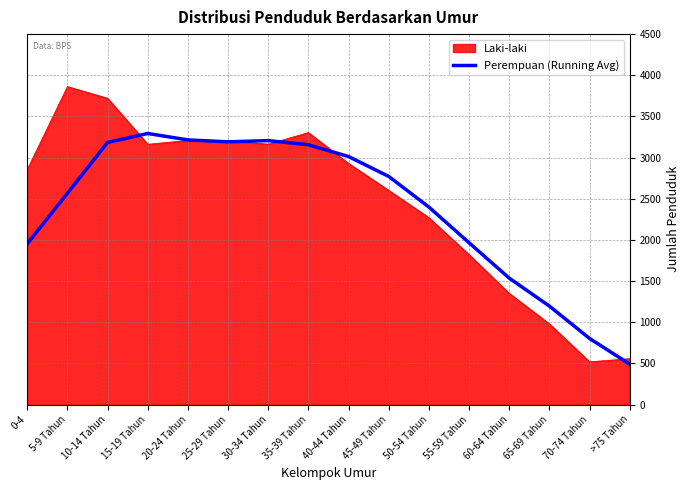

At 0-4, list the series in order from smallest to largest.

Perempuan (Running Avg), Laki-laki